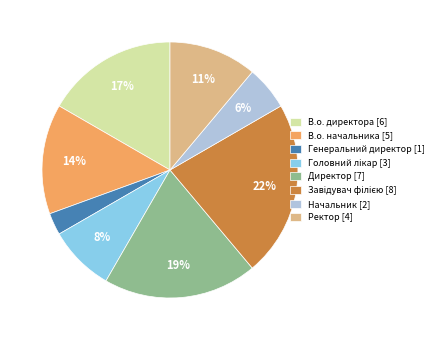

Which category has the smallest portion of the pie?

Генеральний директор